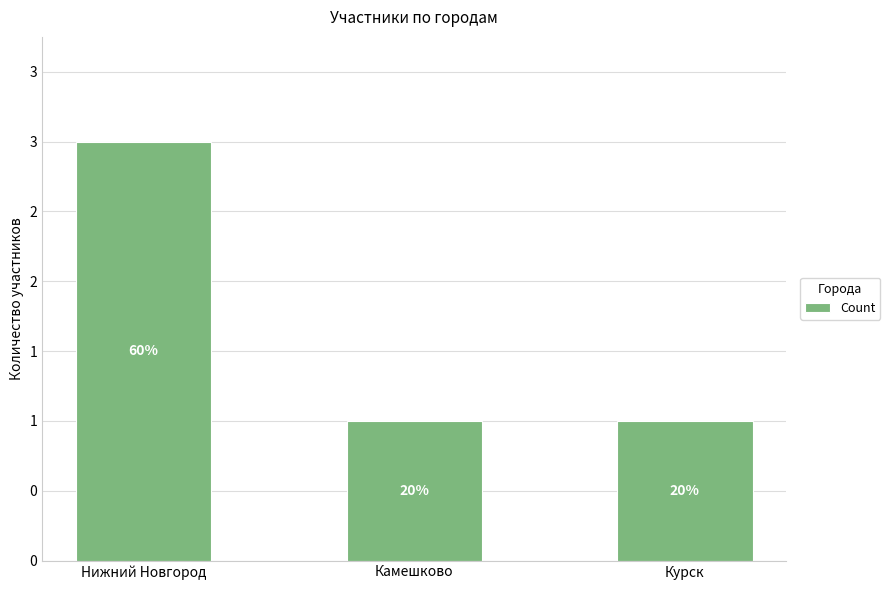

Reading right to left, what are all the values shown in this chart?

Курск=1	Камешково=1	Нижний Новгород=3